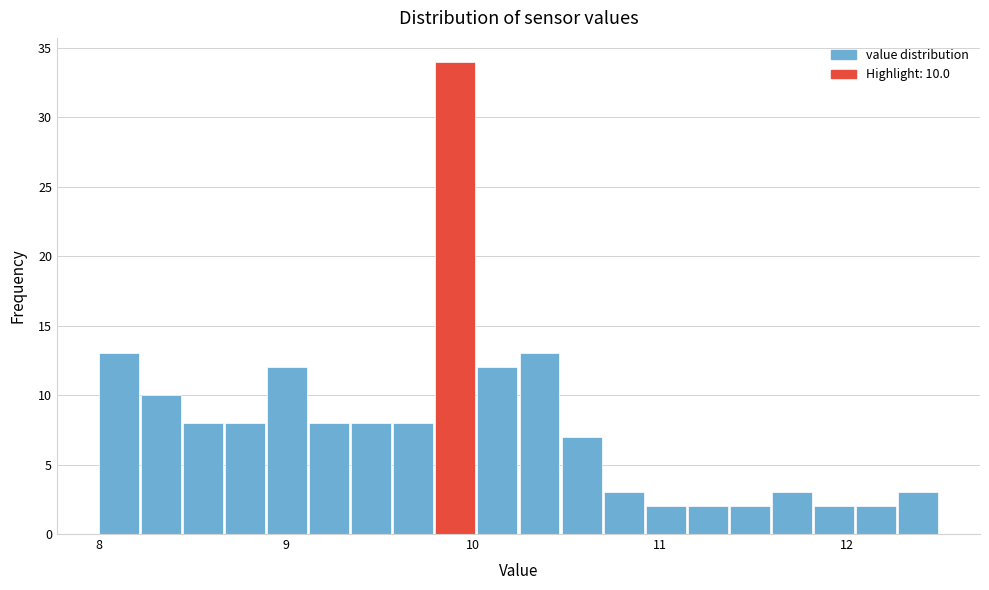

Read against the x-axis, roughly where is the centre of the tallest bar?

9.9